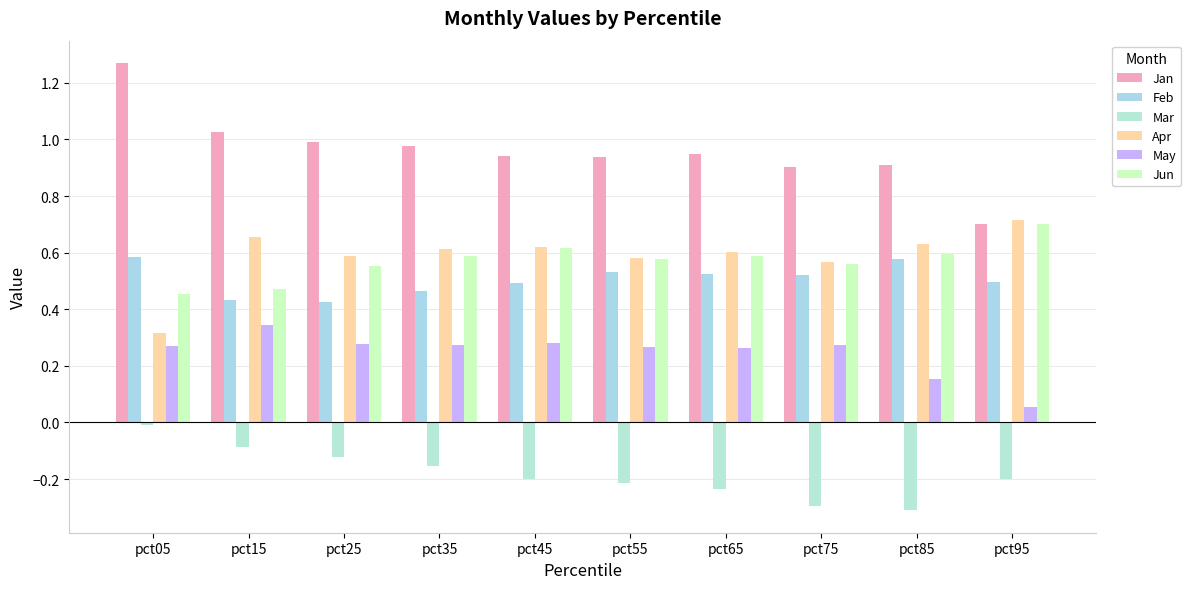

What is the sum of all Feb values?

5.0